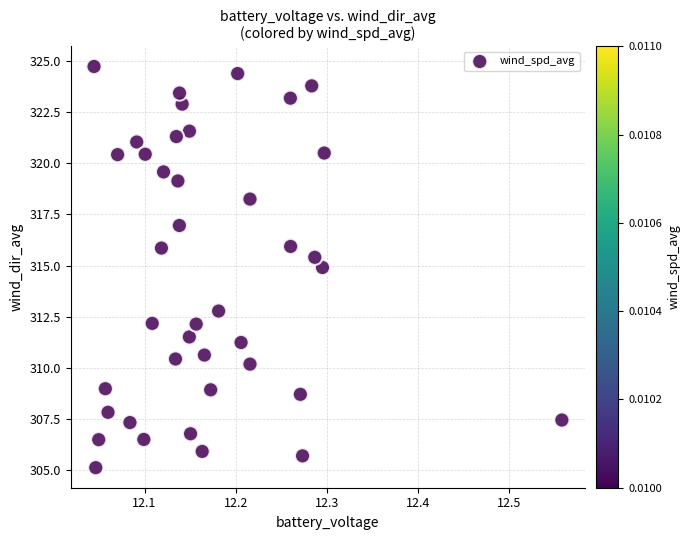

What Y value in the scatter plot is closest to 314?

314.9